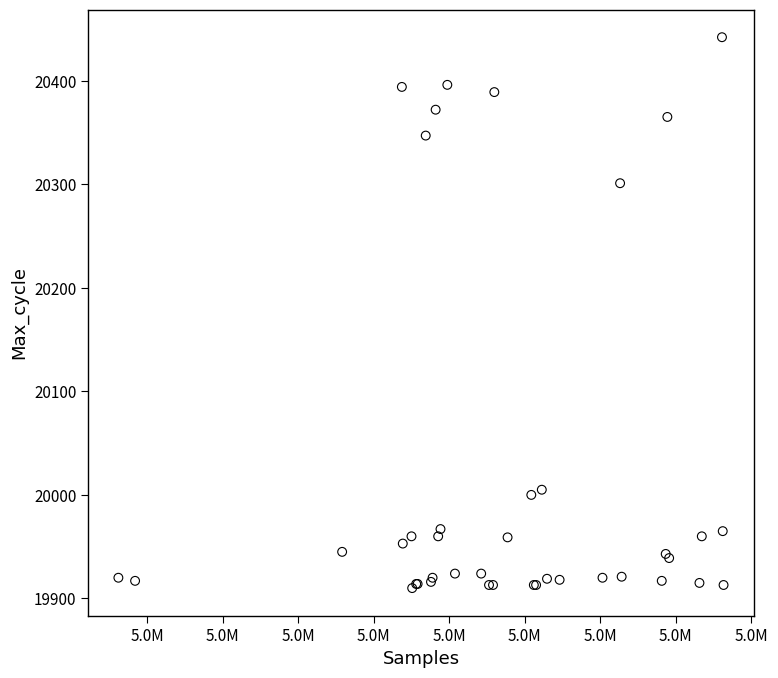

What Y value in the scatter plot is closest to 20176?

20301